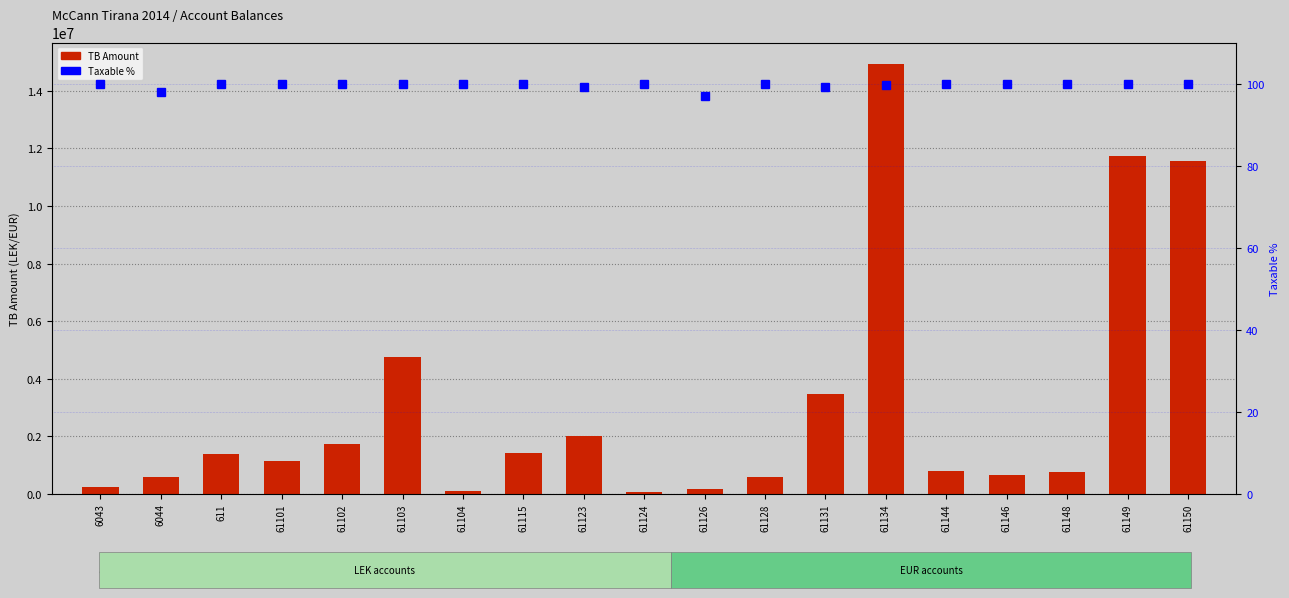

Is it true that TB Amount equals 53891.8 at 6043?

False